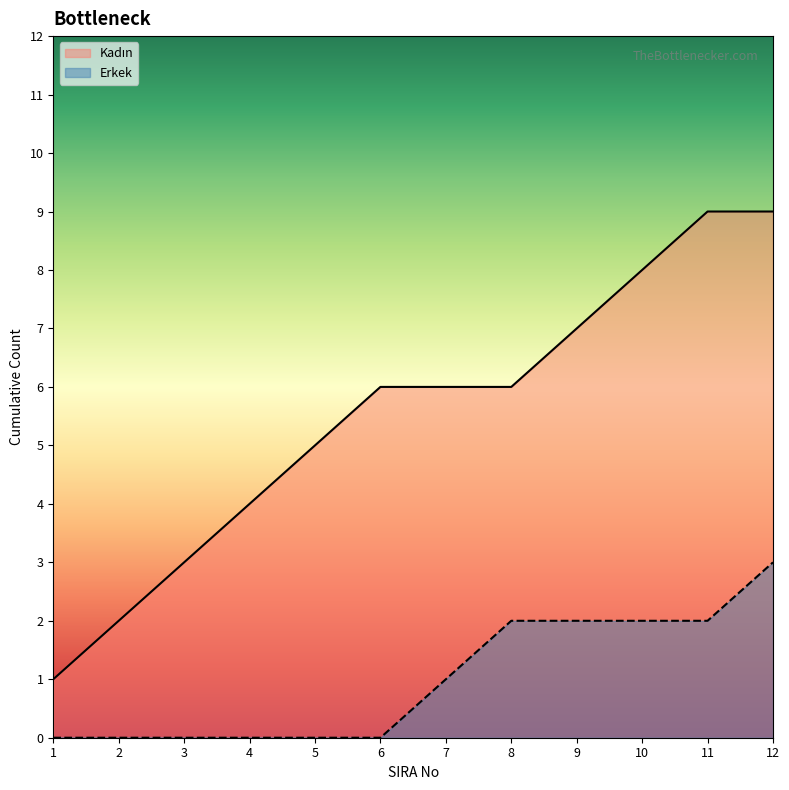

How many categories are shown in the chart?

12